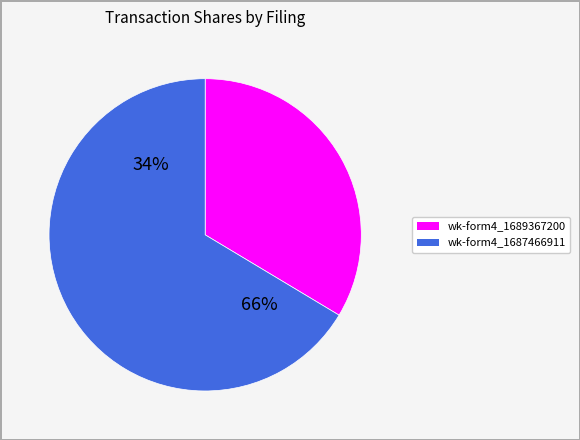

Which slice is the largest?

wk-form4_1687466911.xml